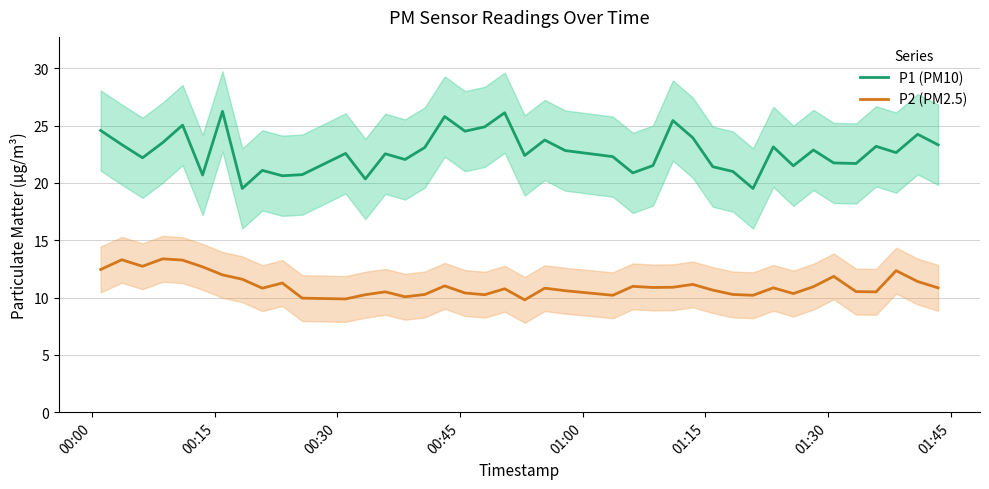

Which series has the largest range (max minus min)?

P1 (PM10)